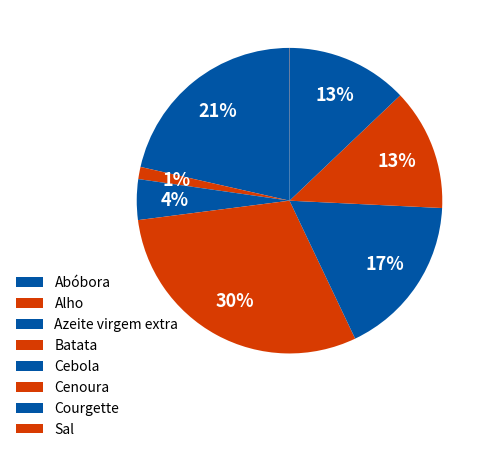

Rank the categories by value from lowest to highest.

Sal, Alho, Azeite virgem extra, Cenoura, Courgette, Cebola, Abóbora, Batata